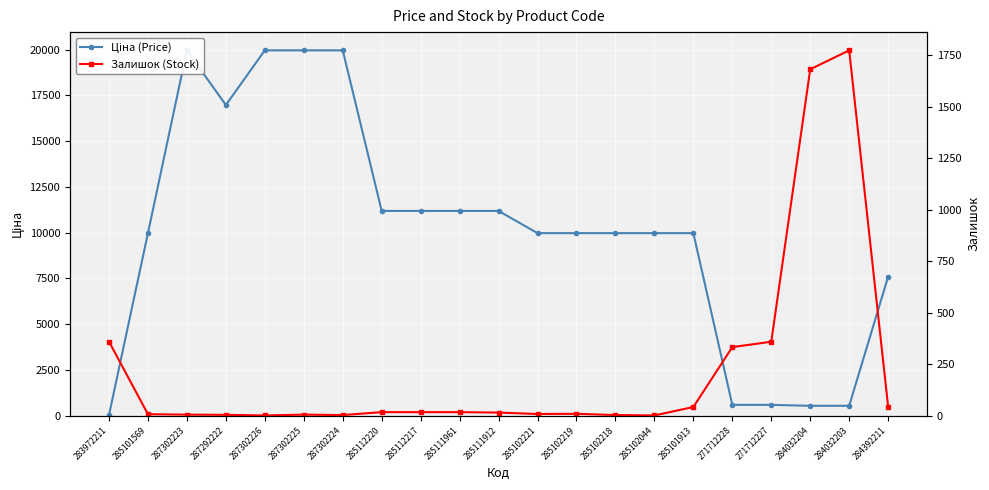

What is the difference between the second highest and minimum values in the Залишок (Stock) series?

1681.0